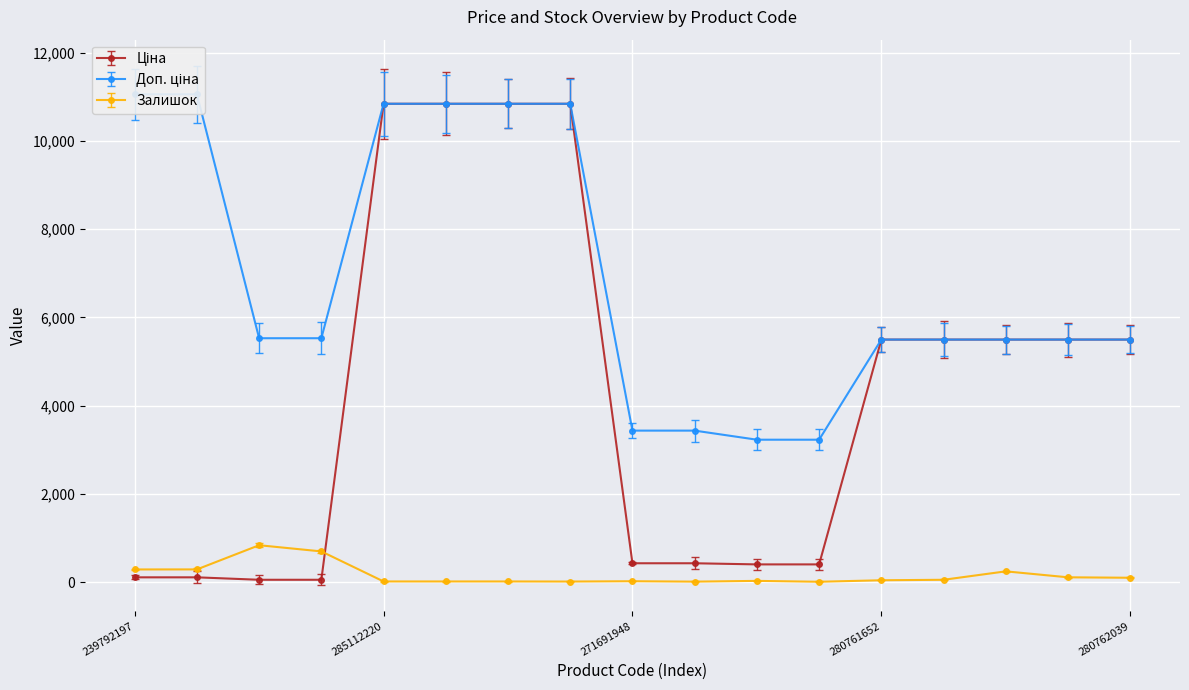

How many data points does each series have?

17